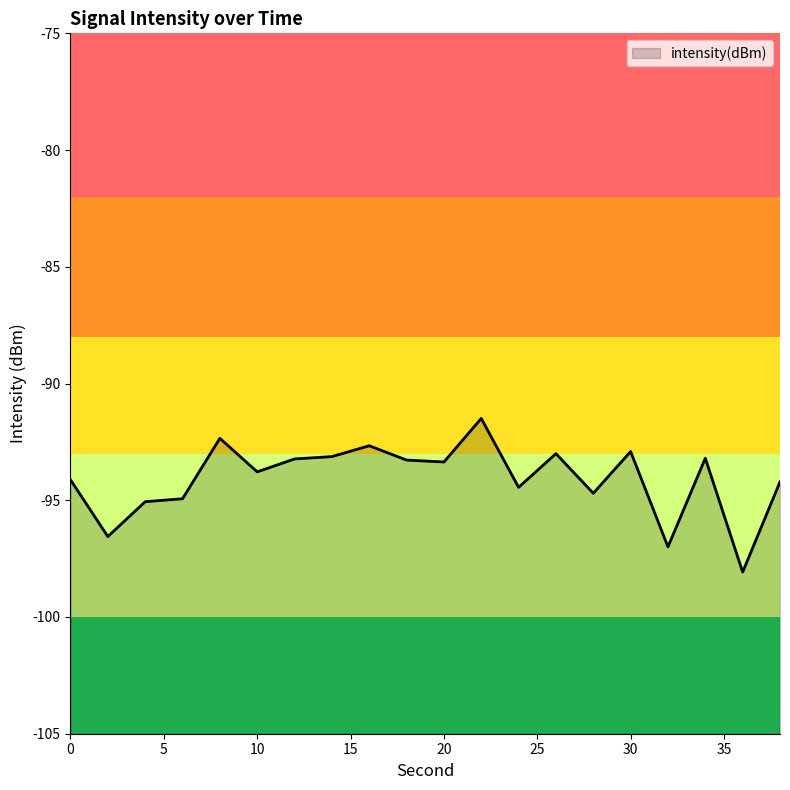

How many points are lower than both their immediate neighbors (excluding endpoints)?

7